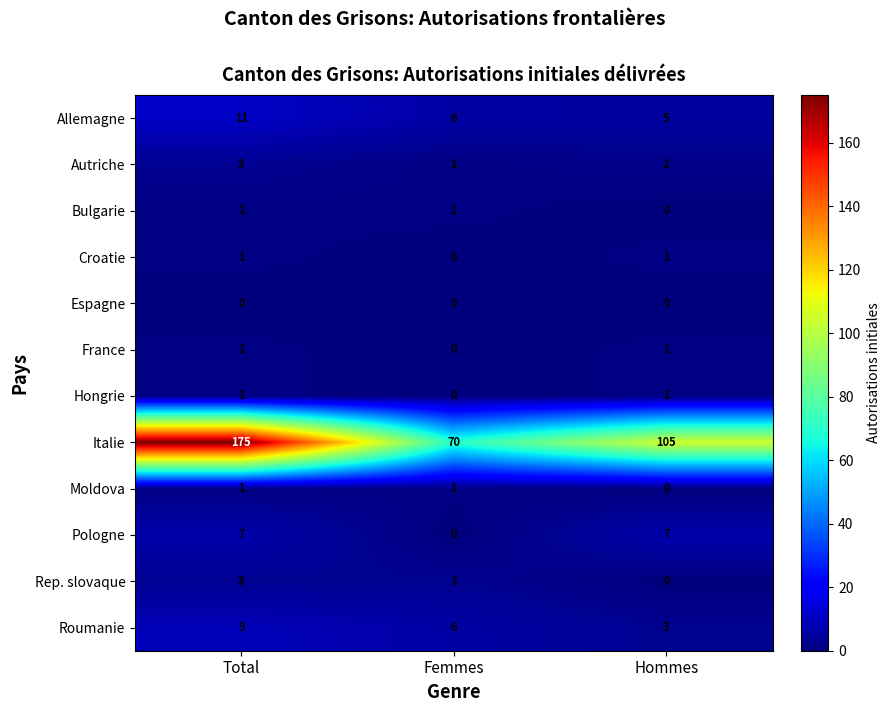

What is the difference between the highest and lowest values at Total?

175